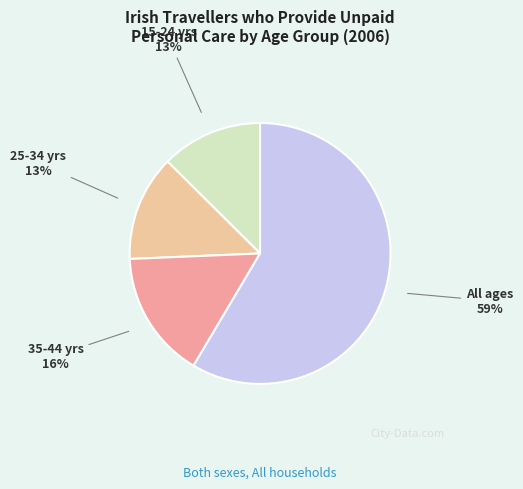

Is there a majority slice in this chart?

Yes